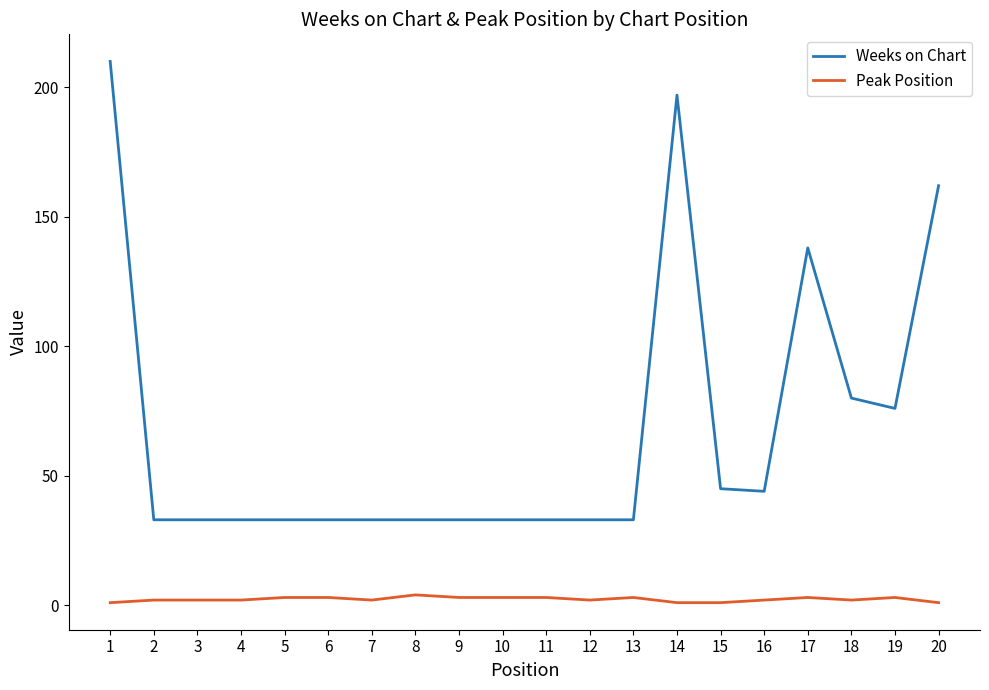

What is the sum of all Peak Position values?

46